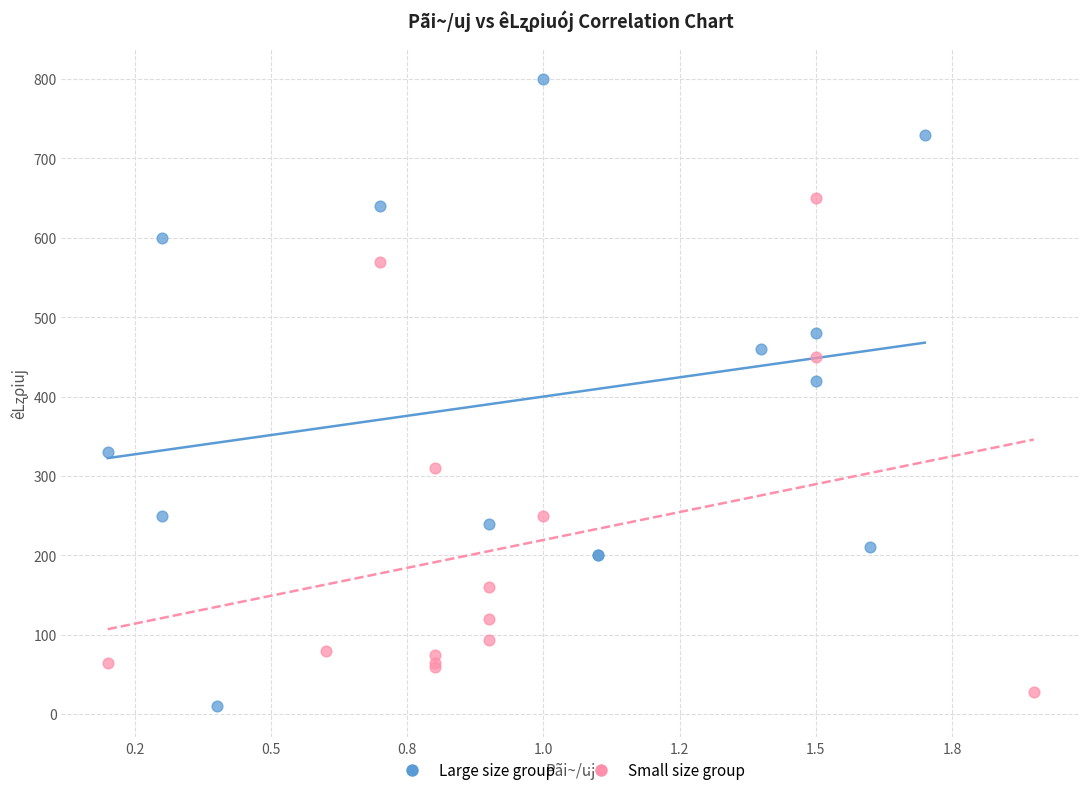

Which series has the widest spread of Y values?

Large size group